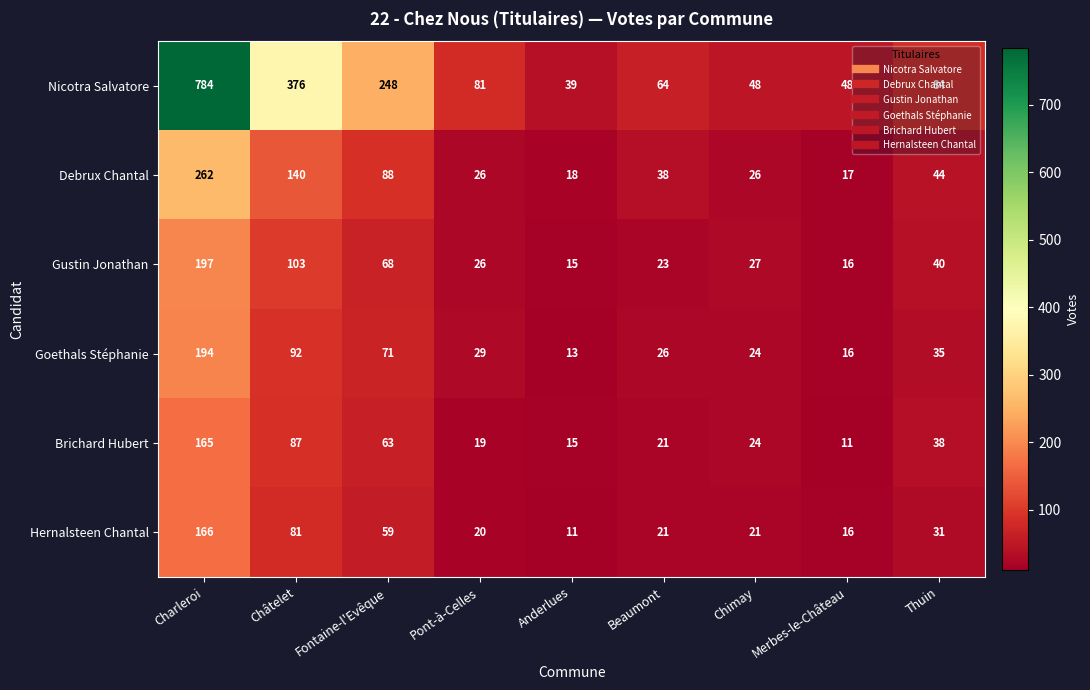

What is the spread (max minus min) of values at Châtelet?

295